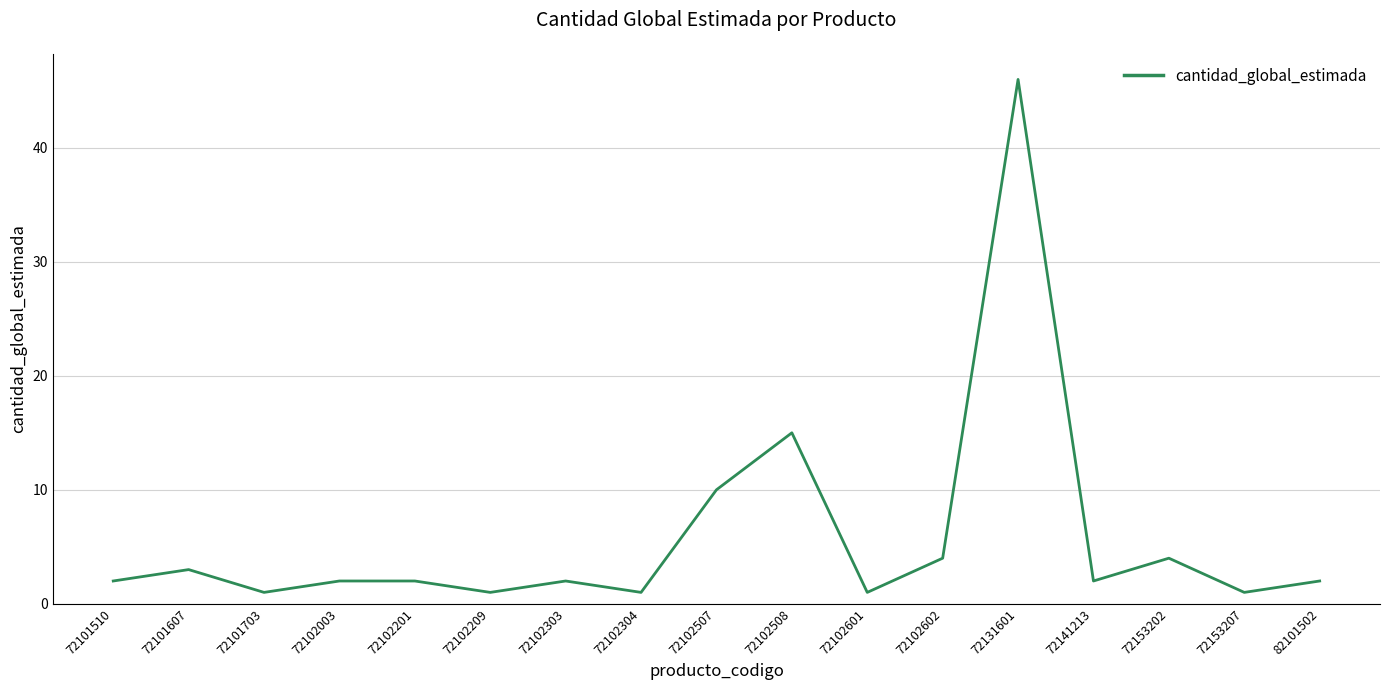

Where is the data nearest to the value 23?

72102508